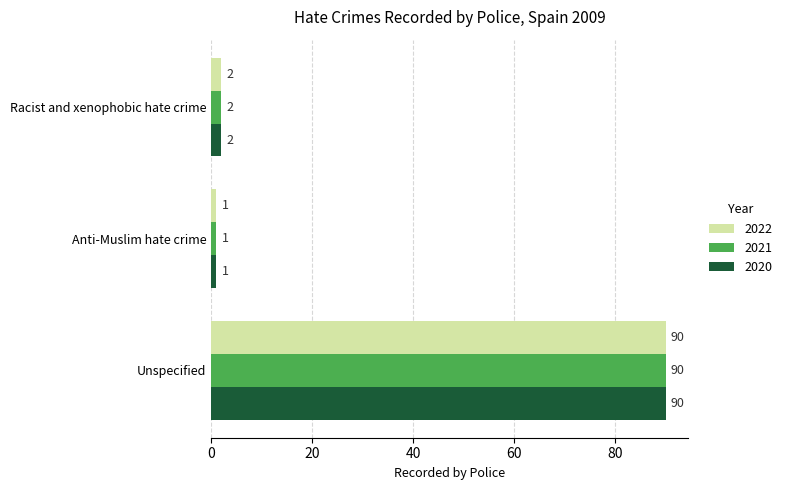

What is the maximum value for 2022?

90